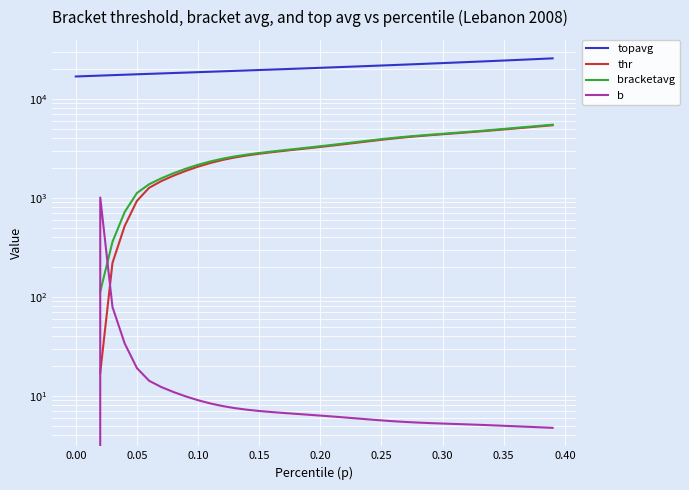

What are all the series names shown in the legend?

topavg, thr, bracketavg, b